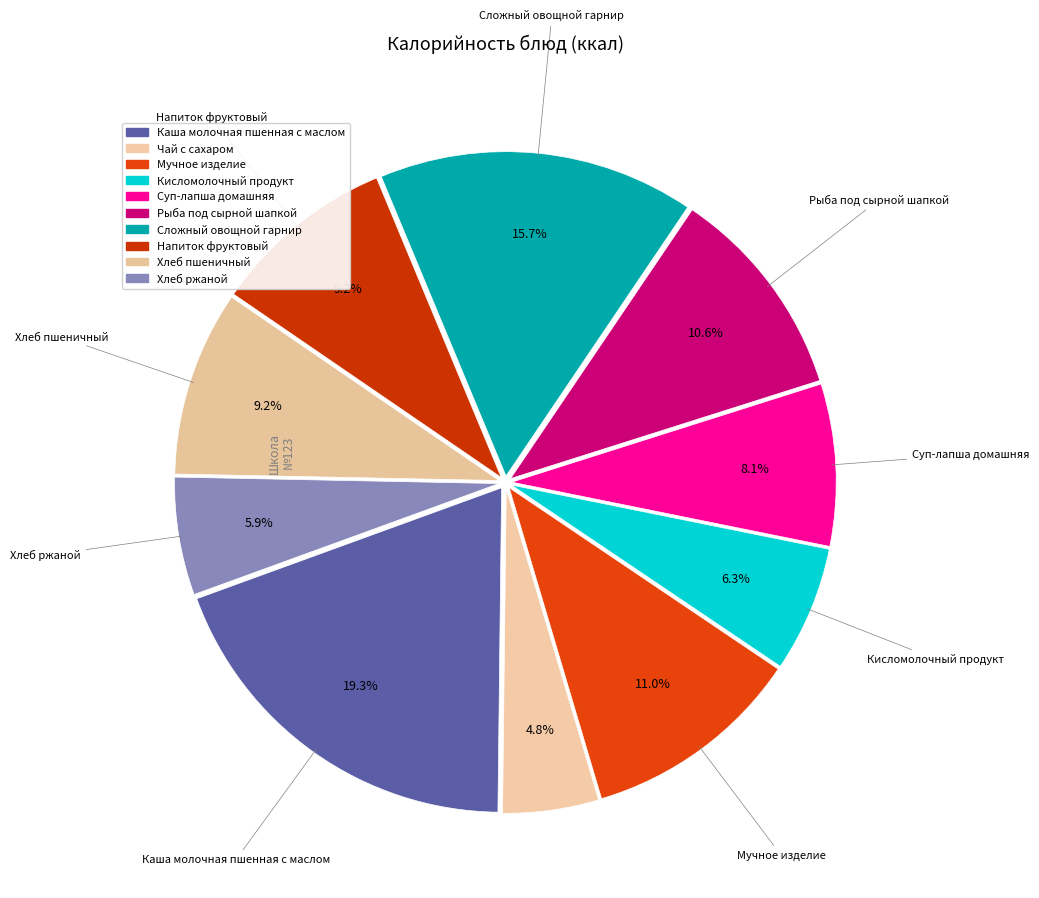

What percentage is NOT represented by Каша молочная пшенная с маслом?

80.7%